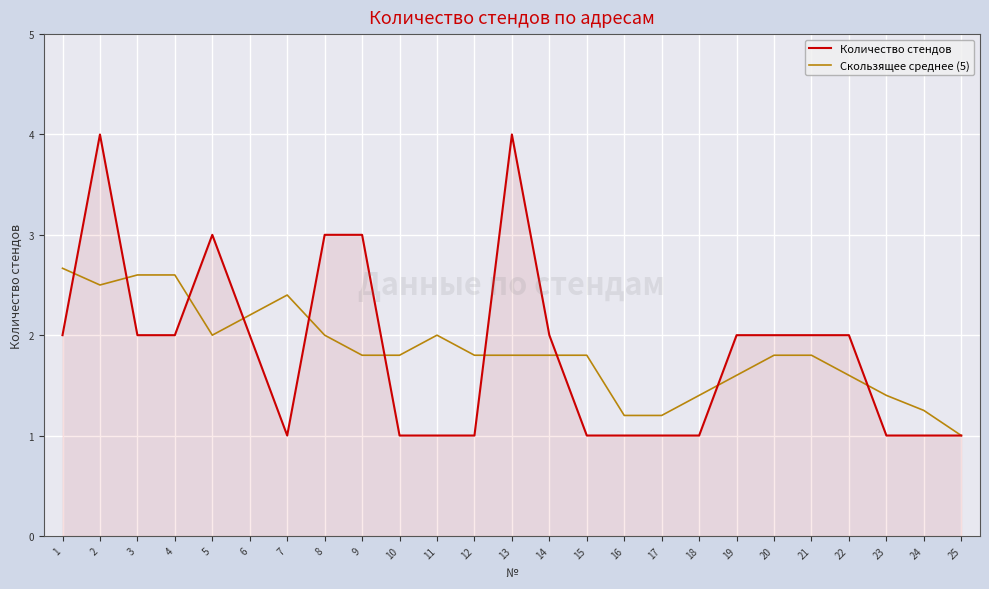

What is the highest value of the Скользящее среднее (5) series?

2.7